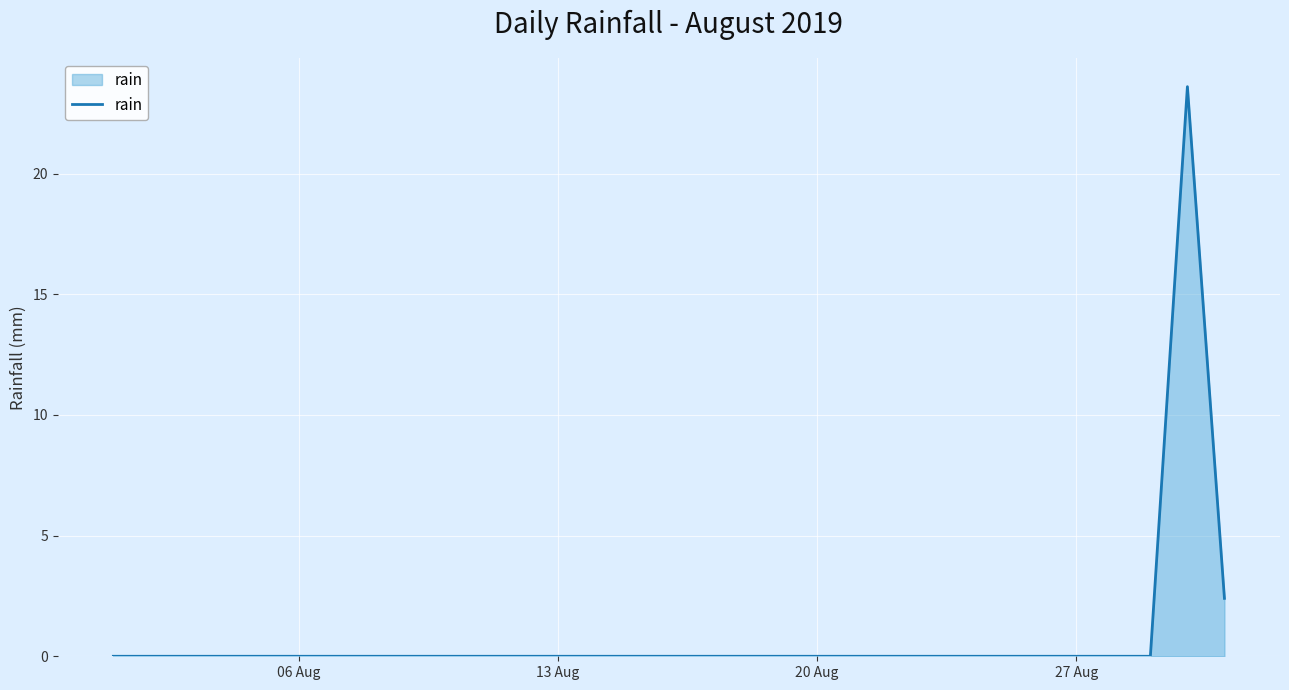

What is the greatest value displayed?

23.6